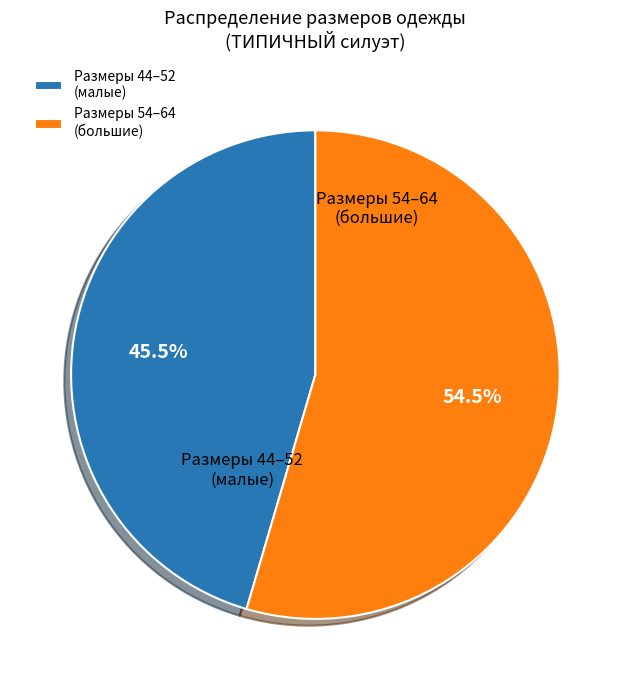

Rank the categories by value from lowest to highest.

Размеры 44–52 (малые), Размеры 54–64 (большие)